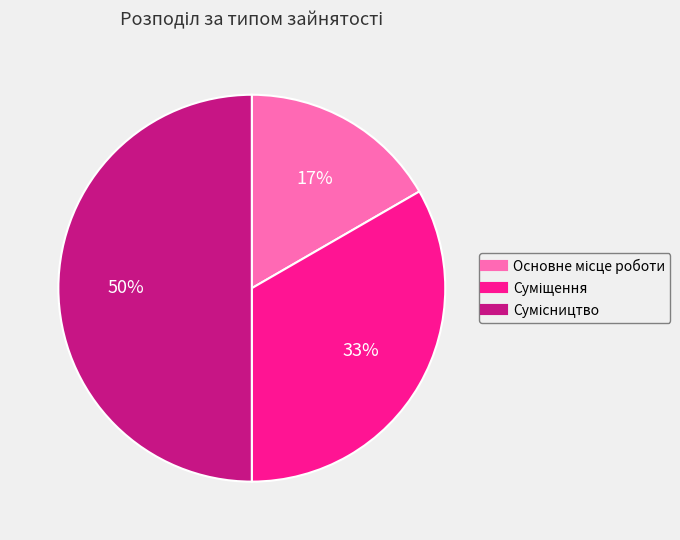

To the nearest percent, what is the difference between the largest and smallest slice percentages?

33%